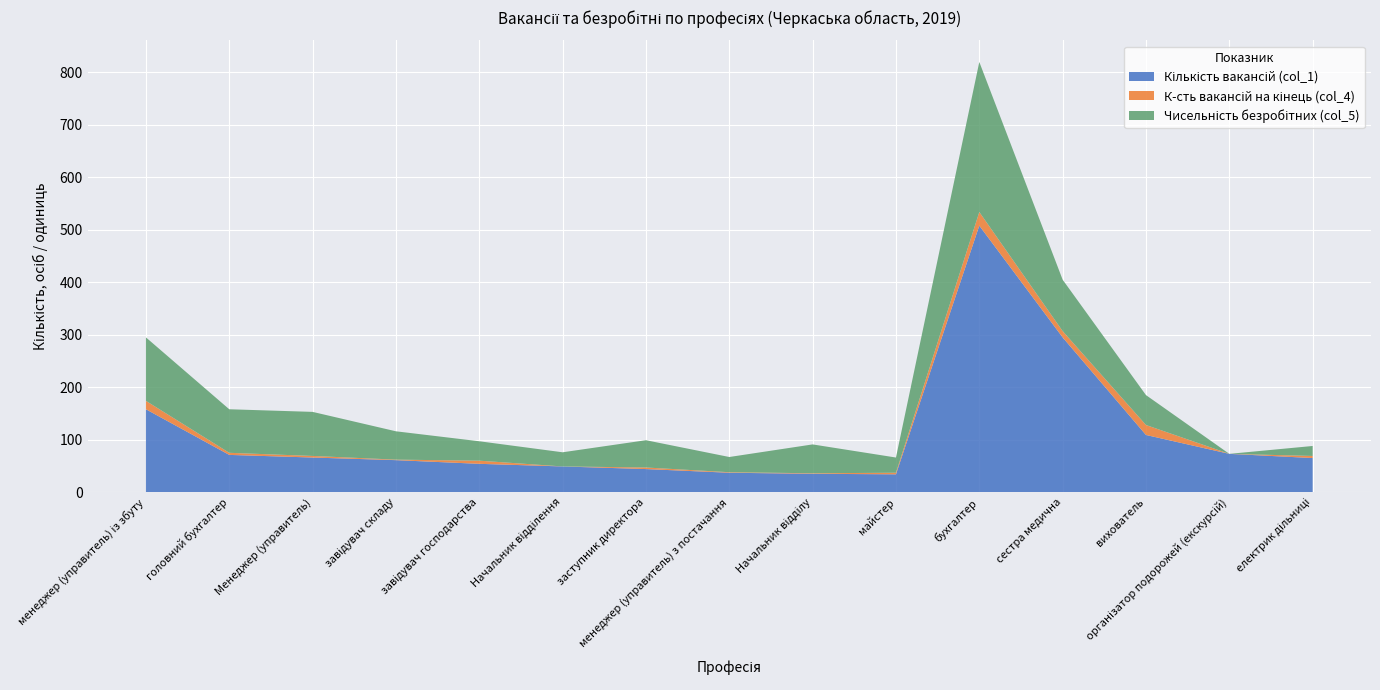

Reading left to right, what are all the values shown in this chart?

Кількість вакансій (col_1): менеджер (управитель) із збуту=158	головний бухгалтер=71	Менеджер (управитель)=66	завідувач складу=61	завідувач господарства=54	Начальник відділення=49	заступник директора=44	менеджер (управитель) з постачання=37	Начальник відділу=35	майстер=34	бухгалтер=508	сестра медична=295	вихователь=109	організатор подорожей (екскурсій)=73	електрик дільниці=65
К-сть вакансій на кінець (col_4): менеджер (управитель) із збуту=16	головний бухгалтер=4	Менеджер (управитель)=3	завідувач складу=1	завідувач господарства=6	Начальник відділення=0	заступник директора=3	менеджер (управитель) з постачання=1	Начальник відділу=1	майстер=3	бухгалтер=26	сестра медична=12	вихователь=19	організатор подорожей (екскурсій)=0	електрик дільниці=4
Чисельність безробітних (col_5): менеджер (управитель) із збуту=121	головний бухгалтер=83	Менеджер (управитель)=84	завідувач складу=54	завідувач господарства=37	Начальник відділення=27	заступник директора=52	менеджер (управитель) з постачання=29	Начальник відділу=55	майстер=29	бухгалтер=286	сестра медична=98	вихователь=57	організатор подорожей (екскурсій)=0	електрик дільниці=19